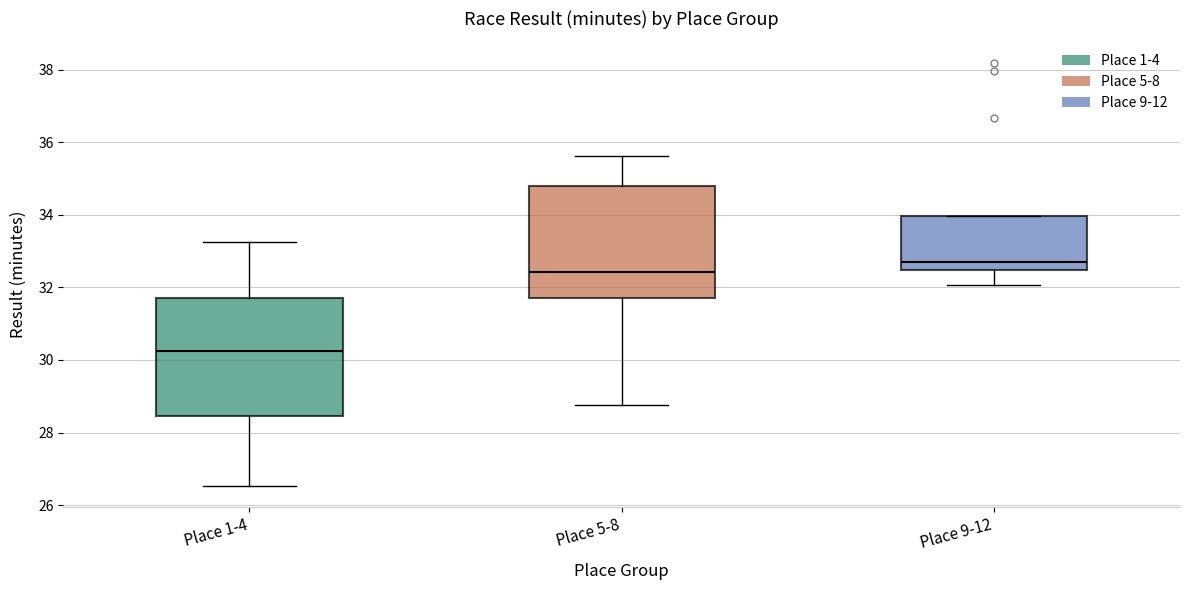

Where is the lower edge of the box for Place 1-4 on the y-axis? The values are not printed on the chart, so give them approximately, as read against the axis.

28.4